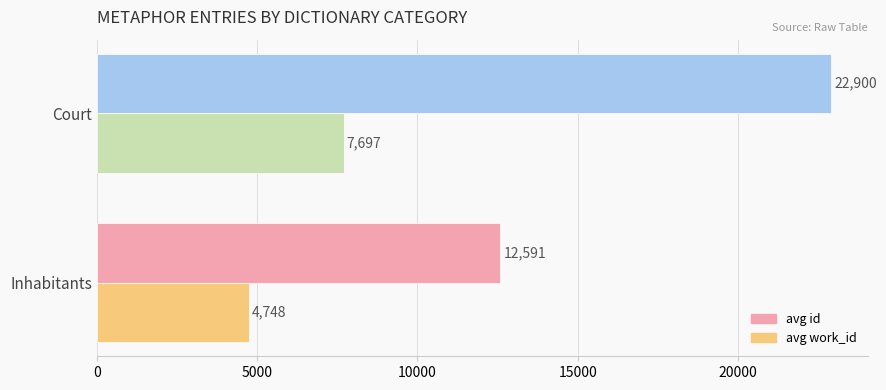

The value of avg id at Court is 22900. True or false?

True